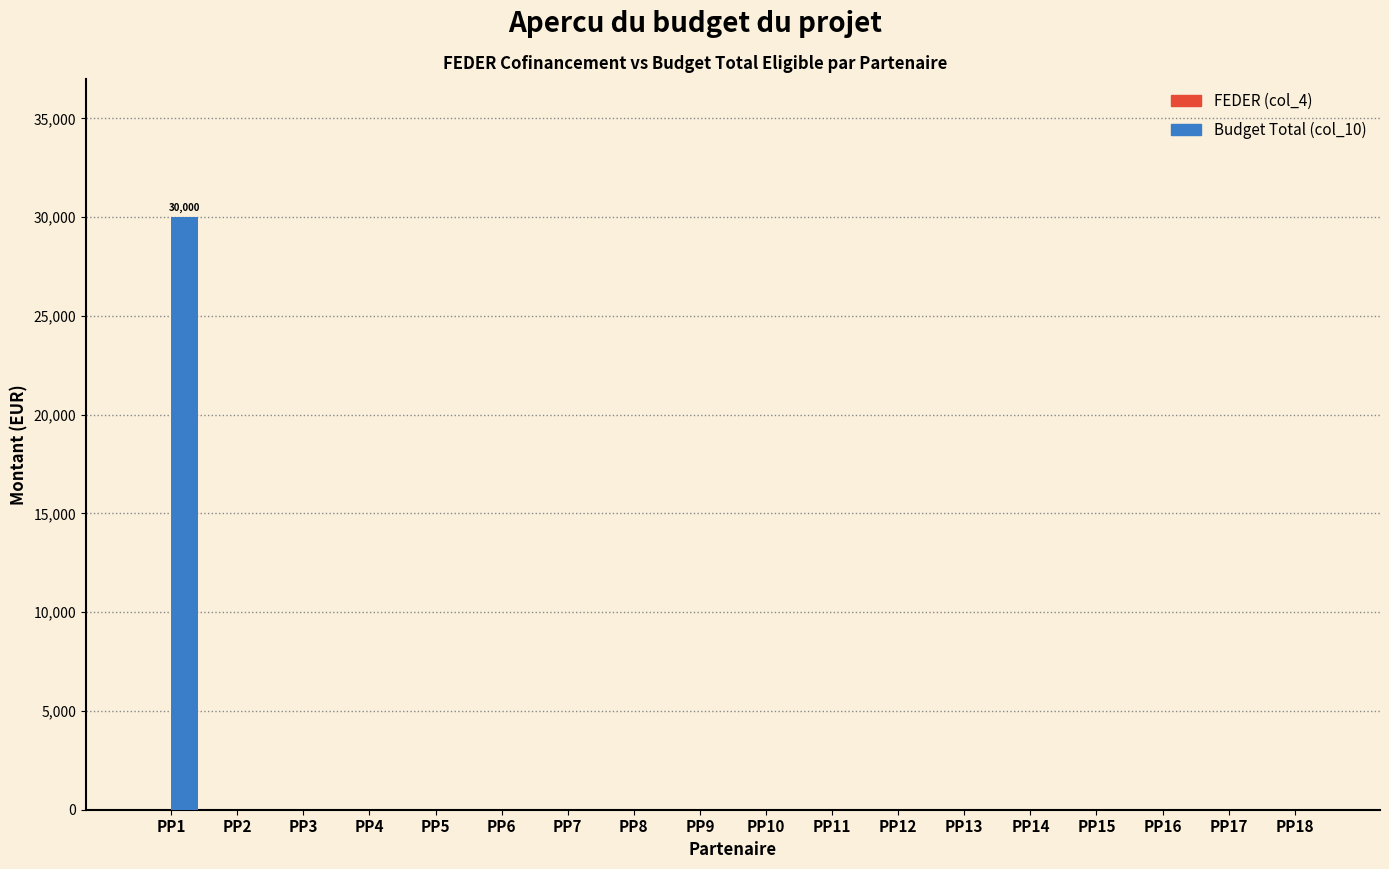

Reading left to right, list all the values displayed in this chart.

PP1=30000	PP2=0	PP3=0	PP4=0	PP5=0	PP6=0	PP7=0	PP8=0	PP9=0	PP10=0	PP11=0	PP12=0	PP13=0	PP14=0	PP15=0	PP16=0	PP17=0	PP18=0